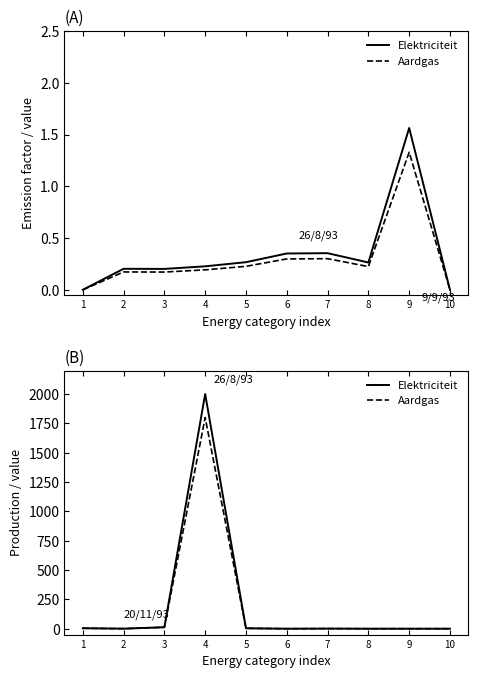

Between 1 and 7, which series saw the biggest shift?

Elektriciteit